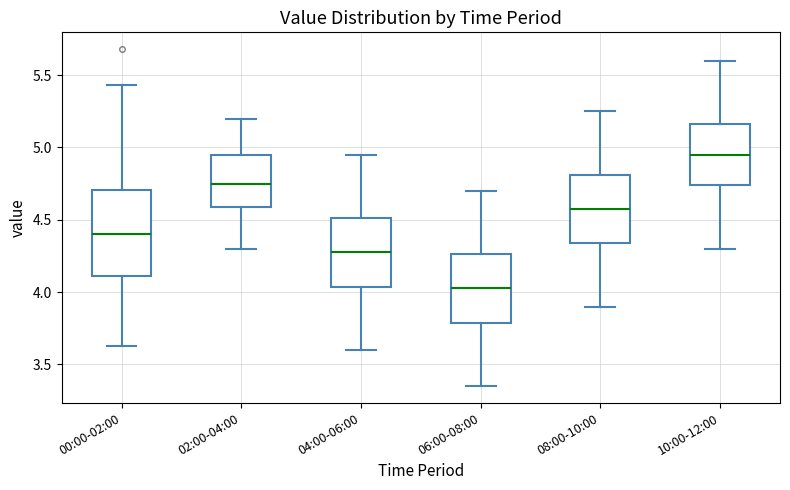

Reading left to right, transcribe this box plot: for each box, give where its median line is, the range the box spans, and where its two whiskers end, as read against the y-axis. The values are not printed on the chart, so give them approximately, as read against the axis.

00:00-02:00: median 4.40, box 4.10 to 4.70, whiskers 3.65 to 5.45
02:00-04:00: median 4.75, box 4.60 to 4.95, whiskers 4.30 to 5.20
04:00-06:00: median 4.30, box 4.05 to 4.50, whiskers 3.60 to 4.95
06:00-08:00: median 4.05, box 3.80 to 4.25, whiskers 3.35 to 4.70
08:00-10:00: median 4.60, box 4.35 to 4.80, whiskers 3.90 to 5.25
10:00-12:00: median 4.95, box 4.75 to 5.15, whiskers 4.30 to 5.60